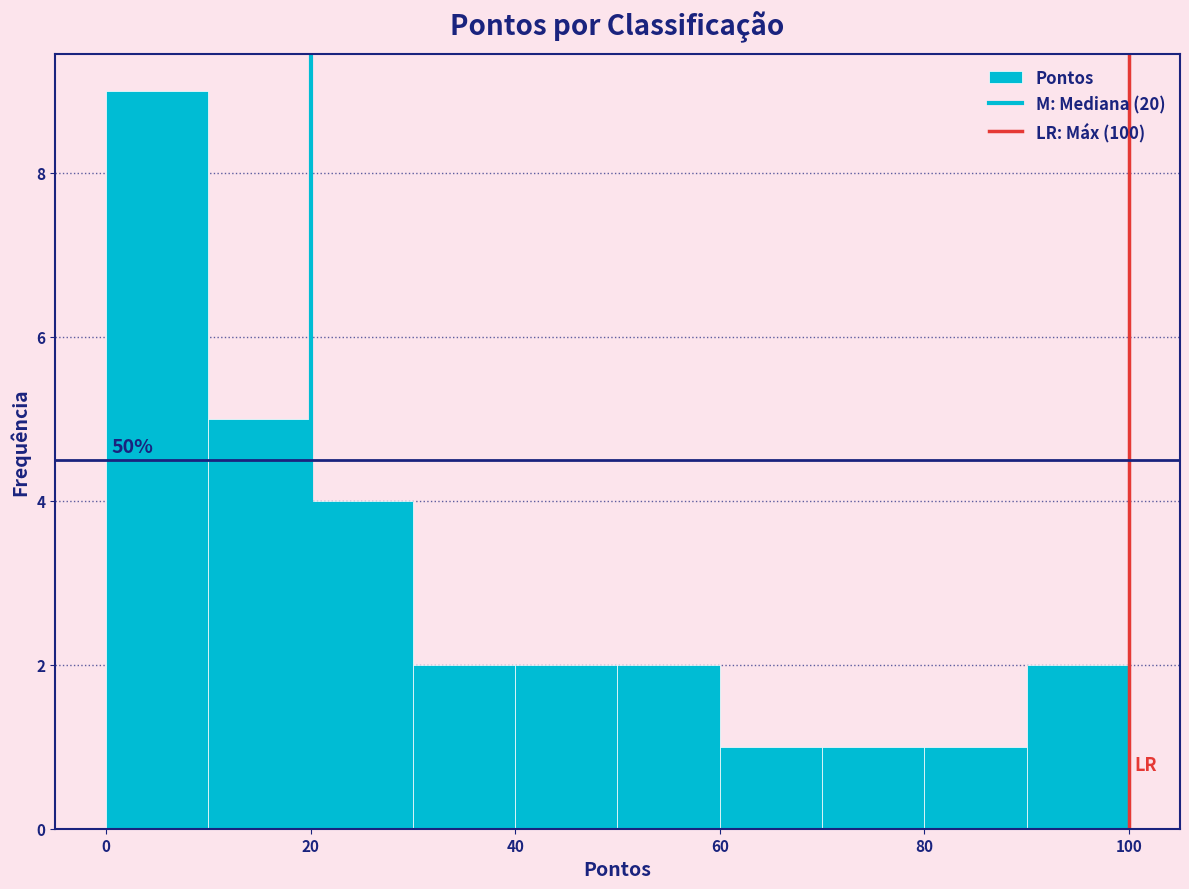

Over which range of the x-axis is the bar tallest?

0 to 10